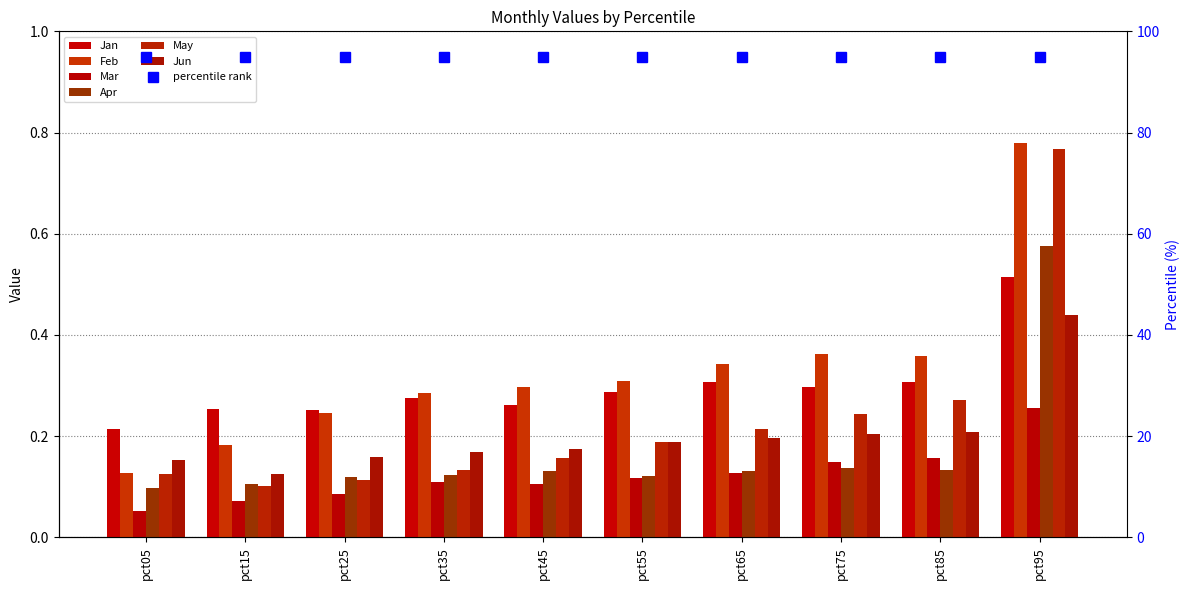

Reading right to left, what are all the values shown in this chart?

Jan: pct95=0.5	pct85=0.3	pct75=0.3	pct65=0.3	pct55=0.3	pct45=0.3	pct35=0.3	pct25=0.3	pct15=0.3	pct05=0.2
Feb: pct95=0.8	pct85=0.4	pct75=0.4	pct65=0.3	pct55=0.3	pct45=0.3	pct35=0.3	pct25=0.2	pct15=0.2	pct05=0.1
Mar: pct95=0.3	pct85=0.2	pct75=0.1	pct65=0.1	pct55=0.1	pct45=0.1	pct35=0.1	pct25=0.1	pct15=0.1	pct05=0.1
Apr: pct95=0.6	pct85=0.1	pct75=0.1	pct65=0.1	pct55=0.1	pct45=0.1	pct35=0.1	pct25=0.1	pct15=0.1	pct05=0.1
May: pct95=0.8	pct85=0.3	pct75=0.2	pct65=0.2	pct55=0.2	pct45=0.2	pct35=0.1	pct25=0.1	pct15=0.1	pct05=0.1
Jun: pct95=0.4	pct85=0.2	pct75=0.2	pct65=0.2	pct55=0.2	pct45=0.2	pct35=0.2	pct25=0.2	pct15=0.1	pct05=0.2